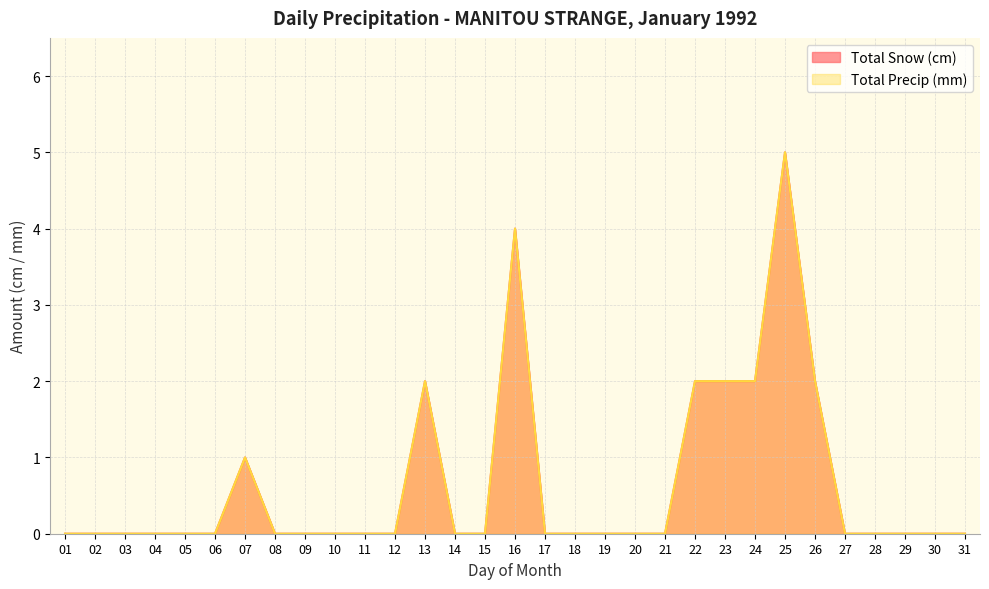

Where is Total Snow (cm) nearest to the value 2?

13